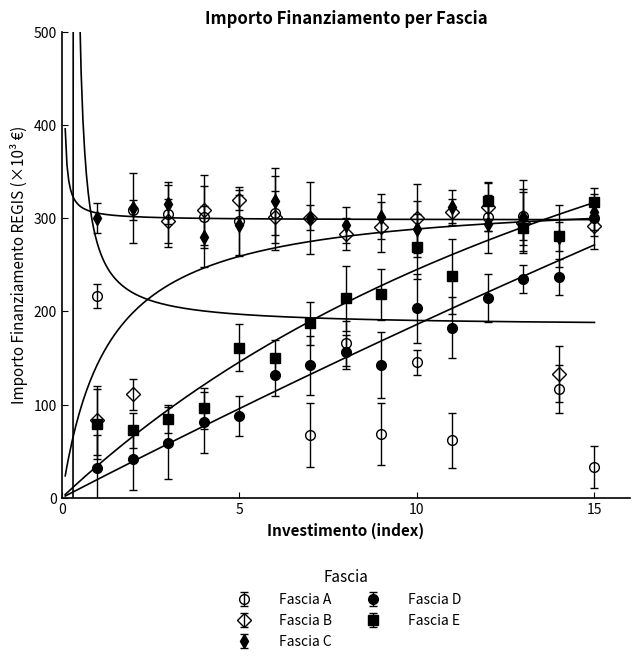

What is the minimum value for Fascia B?

83.1